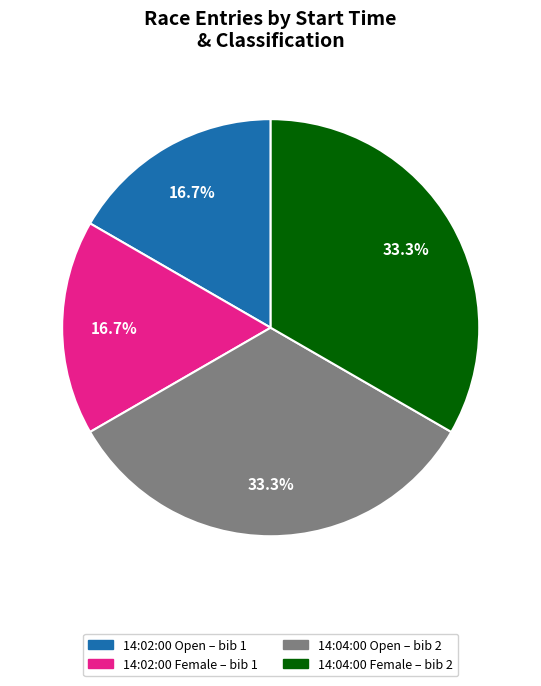

Is there a majority slice in this chart?

No